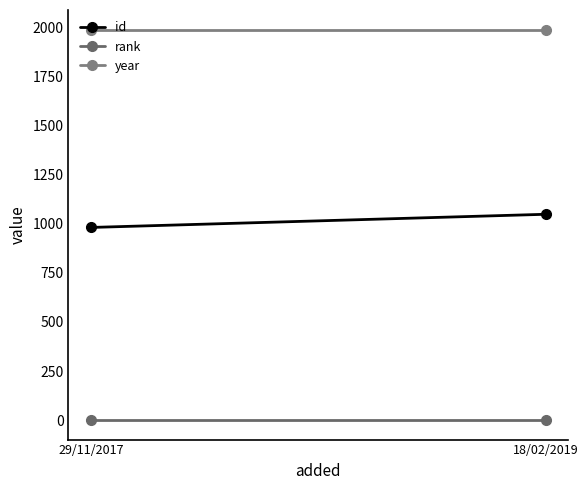

Which category has the highest value in the rank series?

29/11/2017